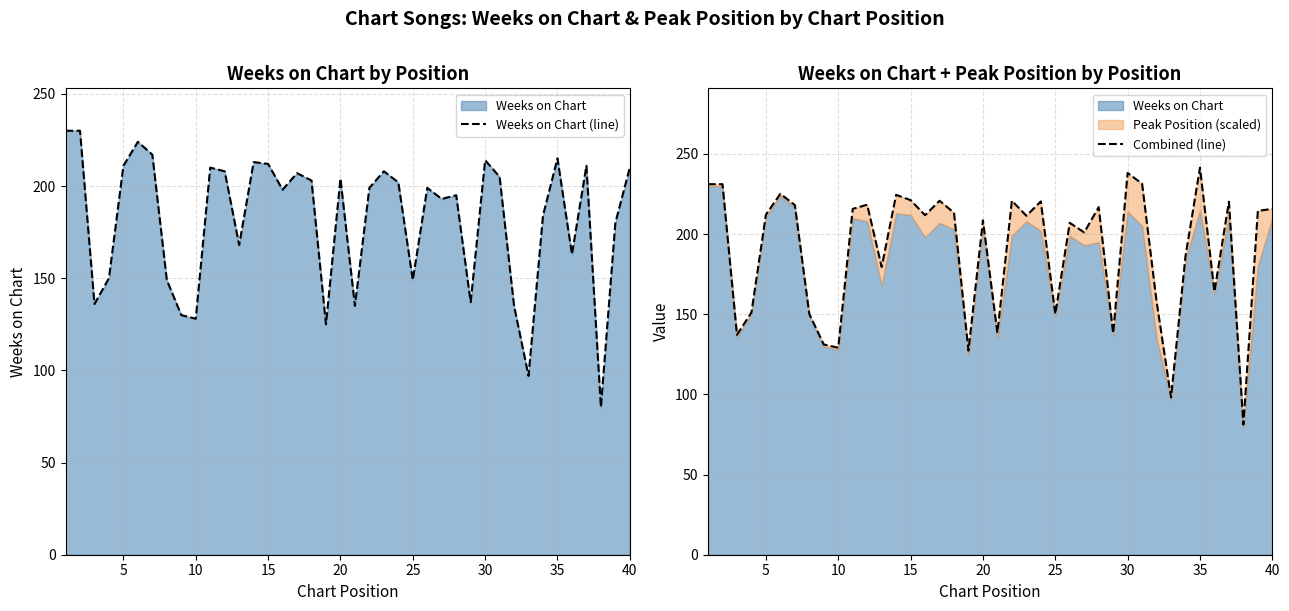

How many lines are shown in the chart?

2